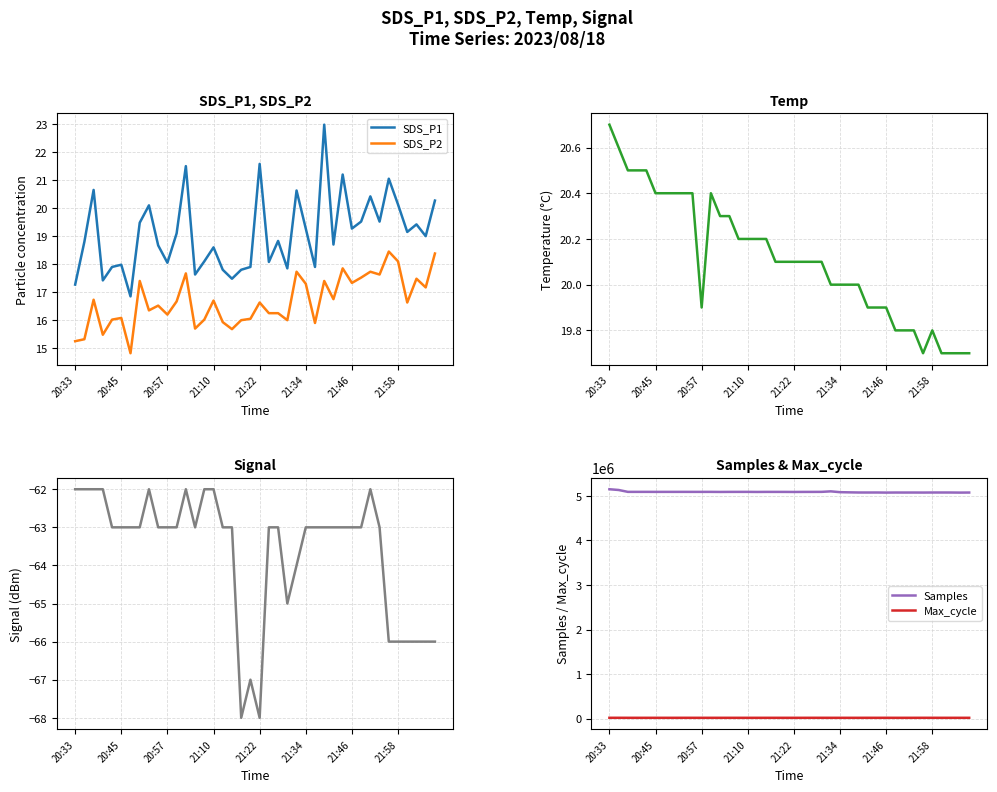

What is the average value of the SDS_P1 series?

19.1